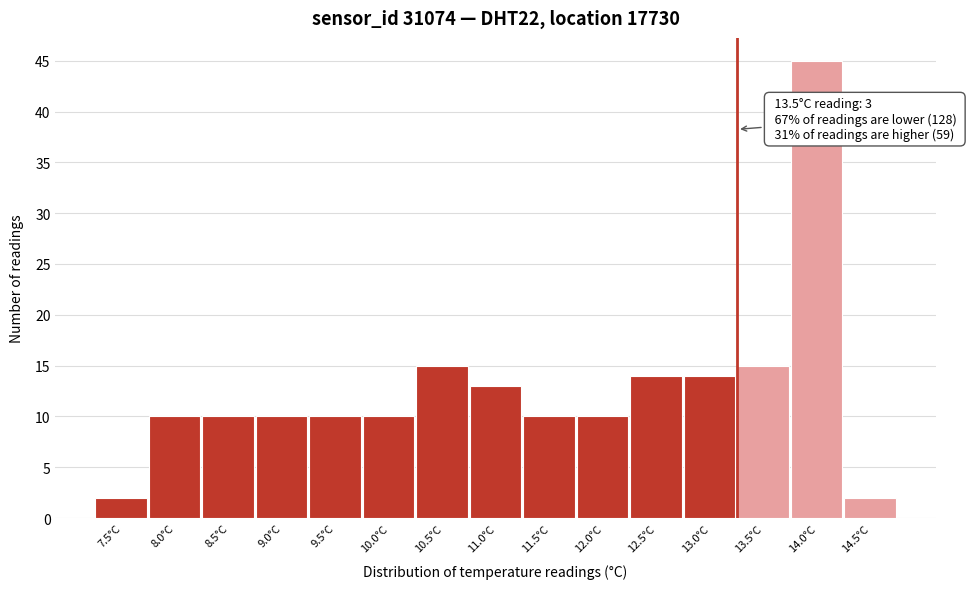

Reading left to right, extract all data points from this chart.

2	10	10	10	10	10	15	13	10	10	14	14	15	45	2